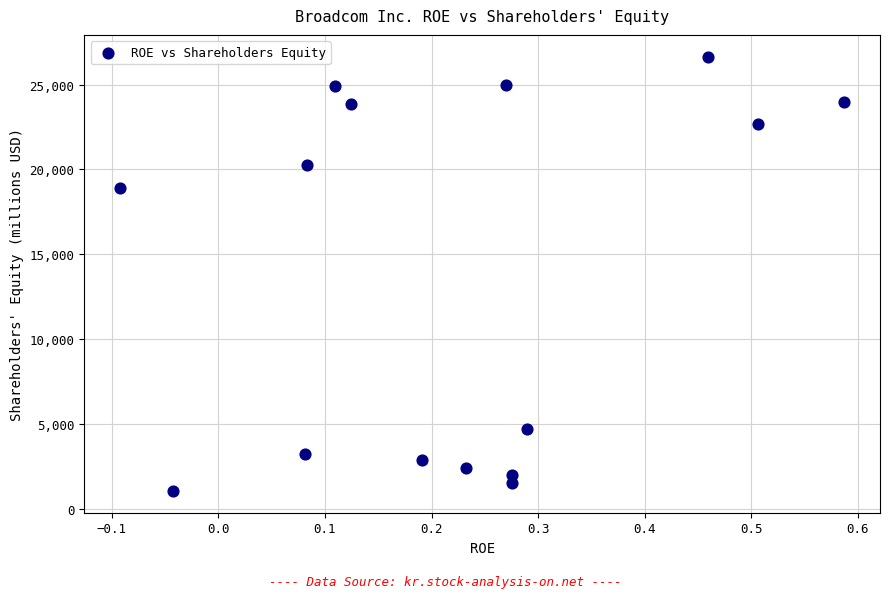

What is the range of Y values (max minus min)?

25617